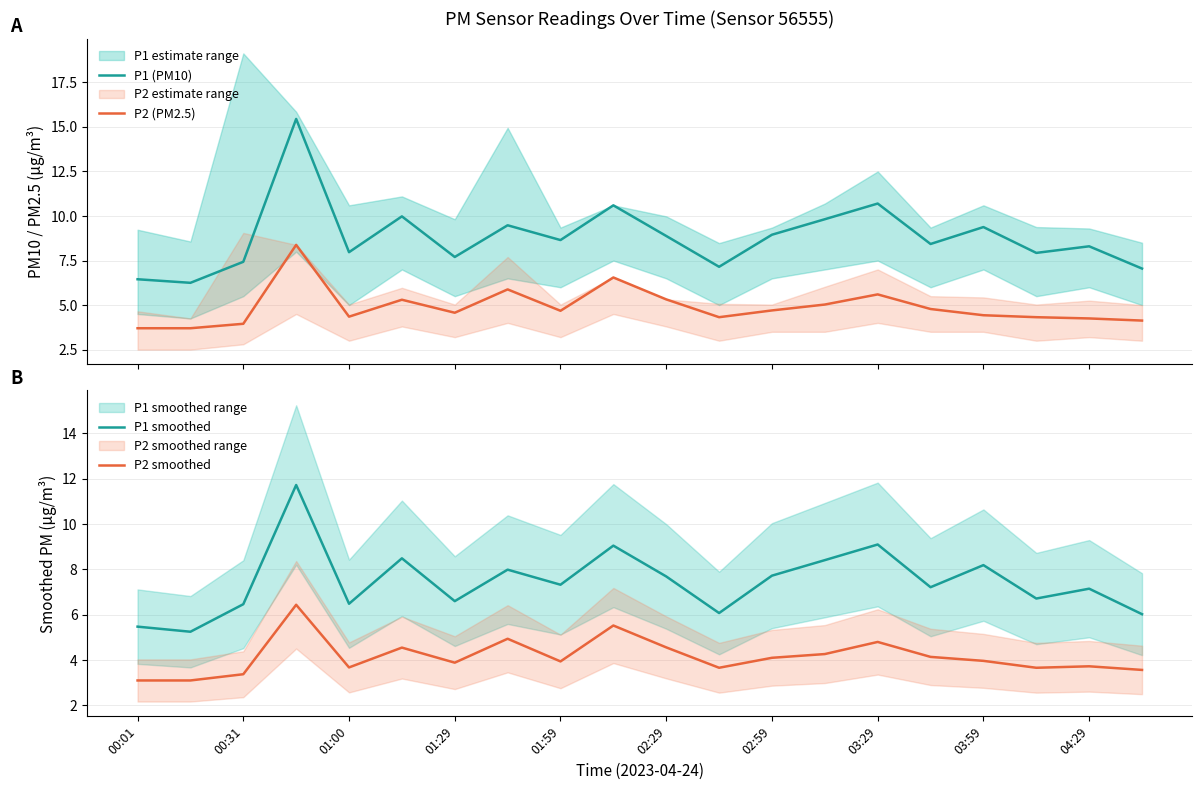

In P2 (PM2.5), how many points are higher than both neighbors (excluding endpoints)?

5